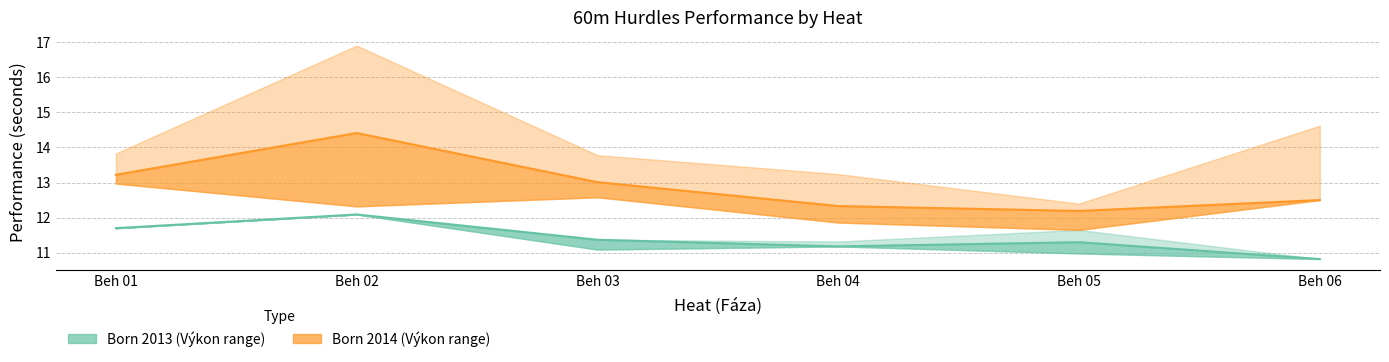

At Beh 06, list the series in order from largest to smallest.

Avg Výkon (born 14), Avg Výkon (born 13)